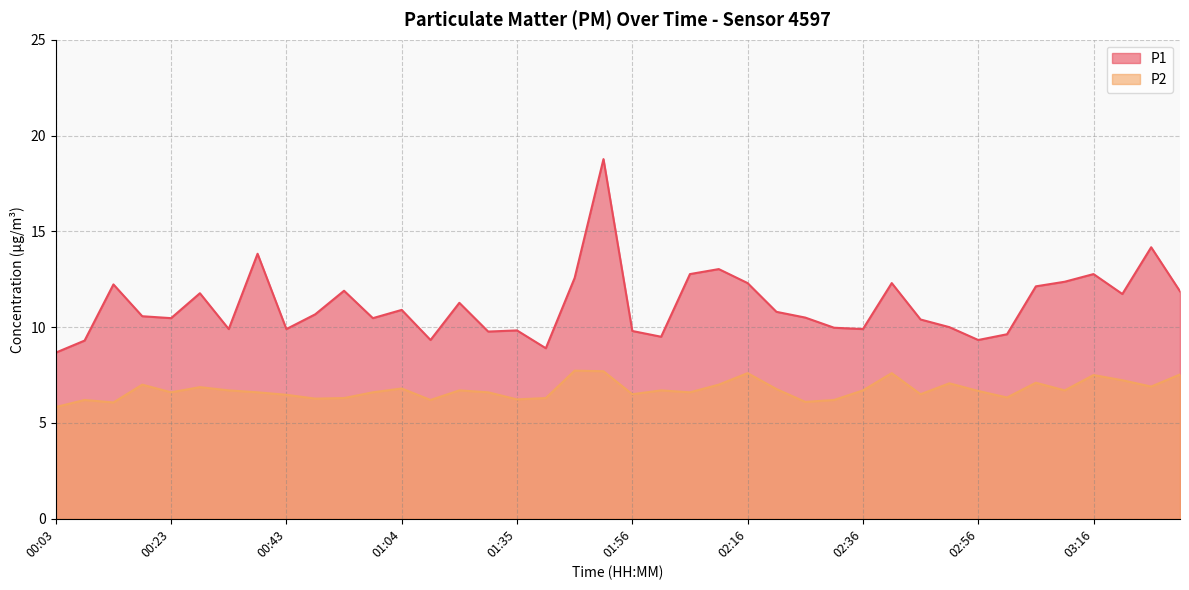

Between 02:51 and 03:26, which series saw the biggest shift?

P1